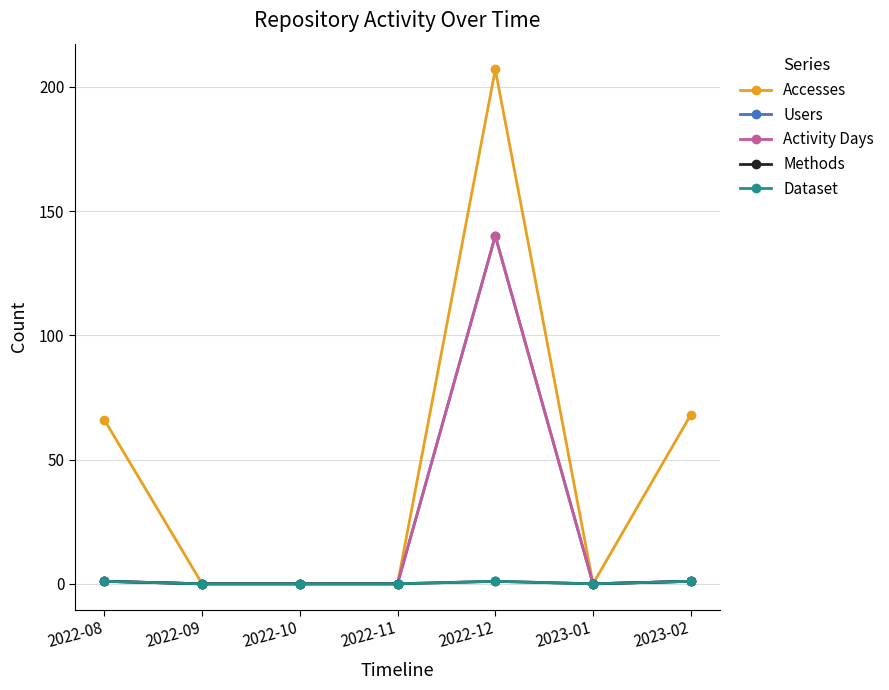

Is it true that Methods equals 0 at 2022-11?

True